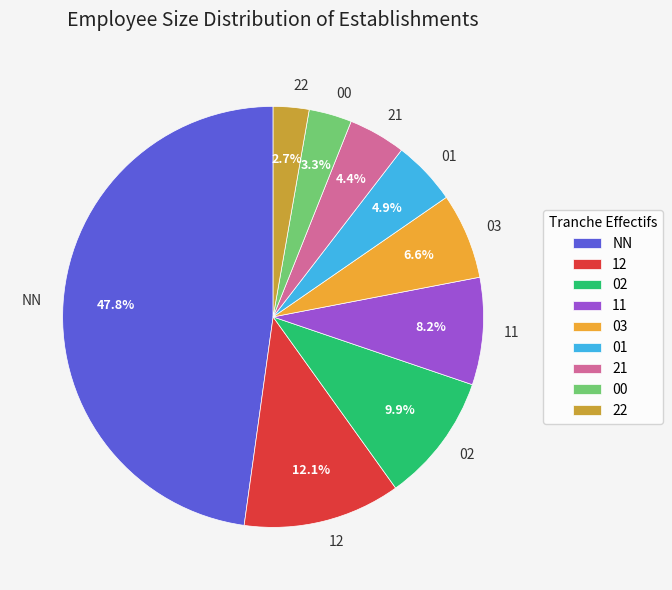

True or false: 21 accounts for 4% of the total.

True